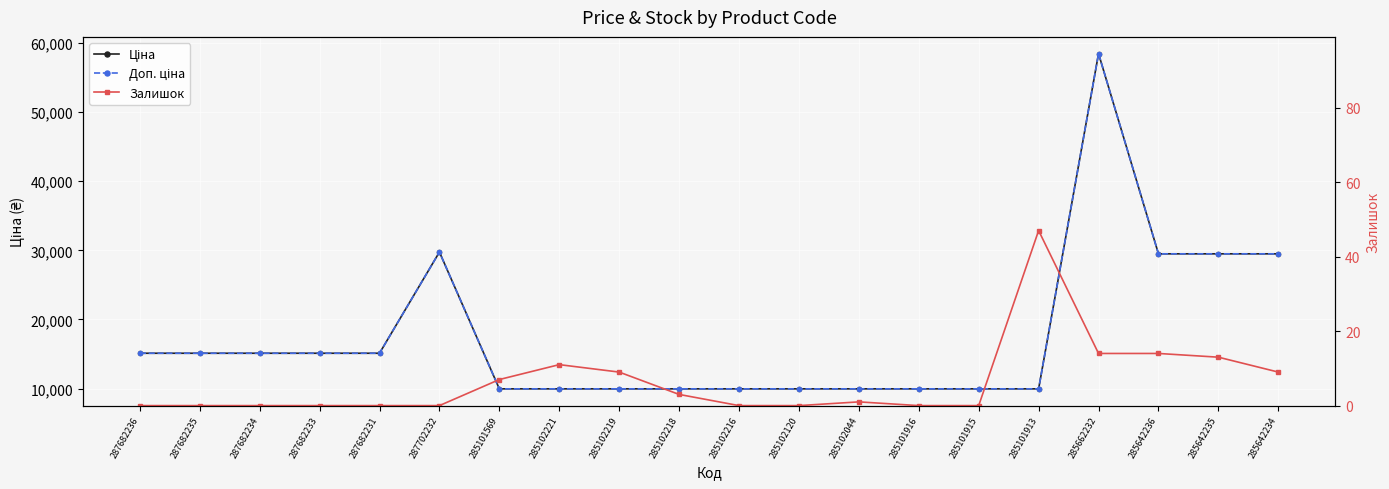

How many interior local peaks does the Ціна series have?

2